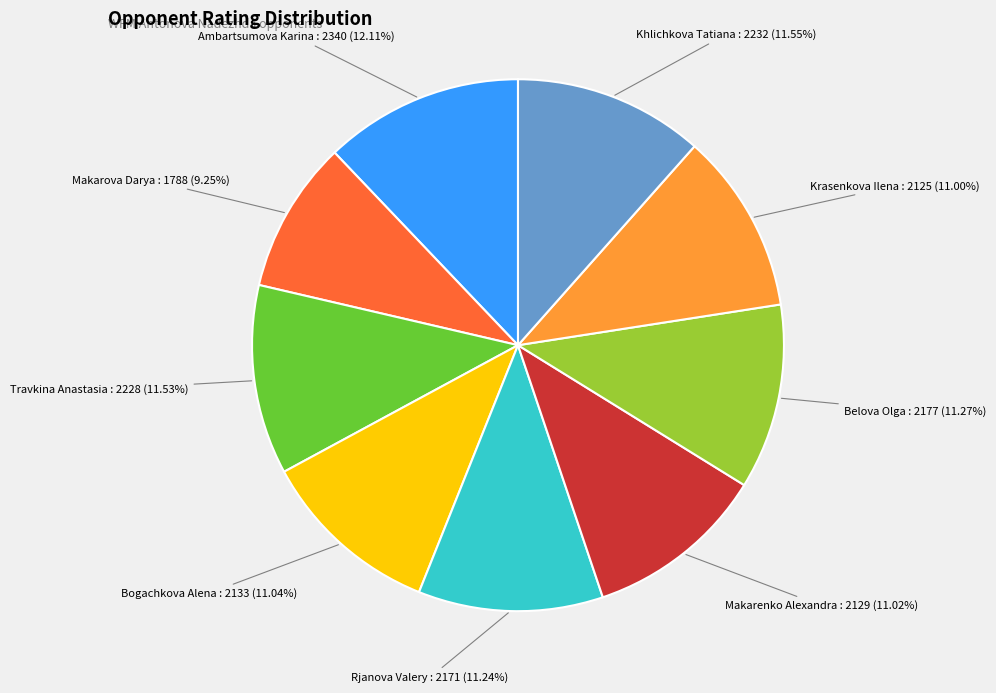

Does any single category account for the majority?

No